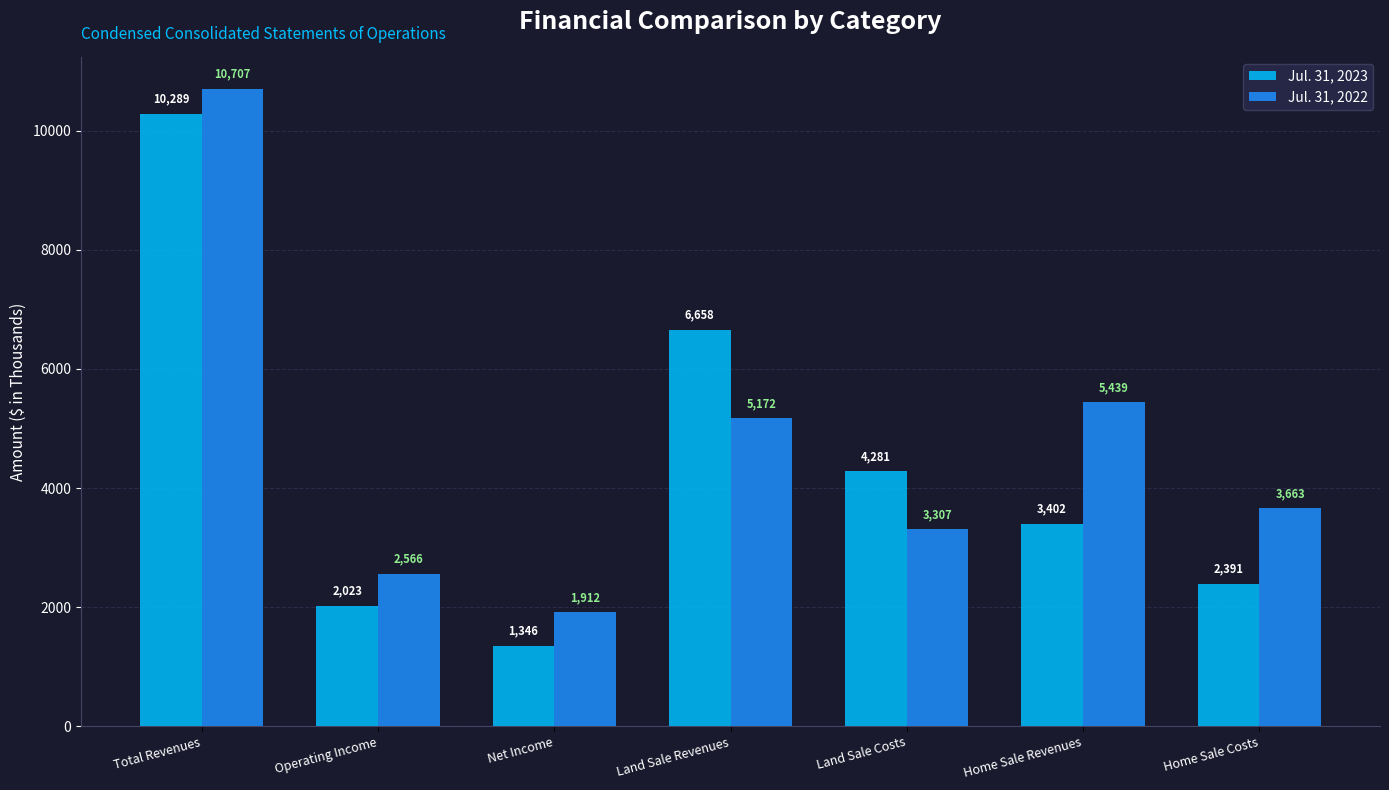

At how many categories does at least one series exceed 3756?

4